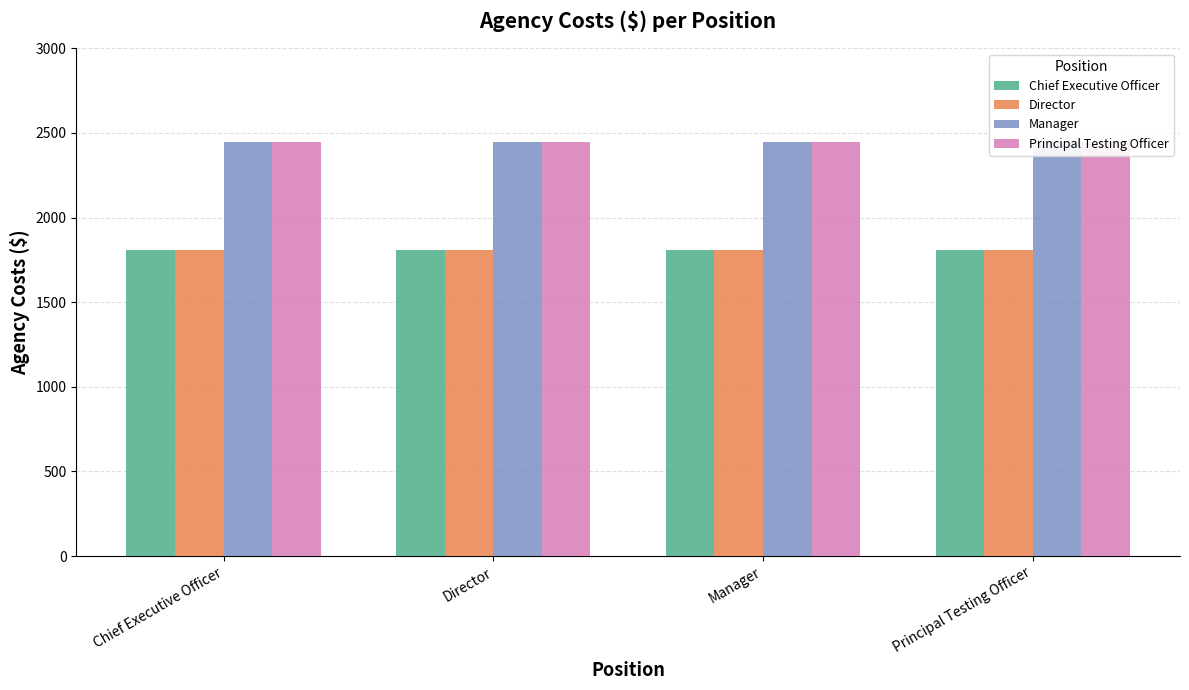

Which label corresponds to the smallest value in the chart?

Chief Executive Officer